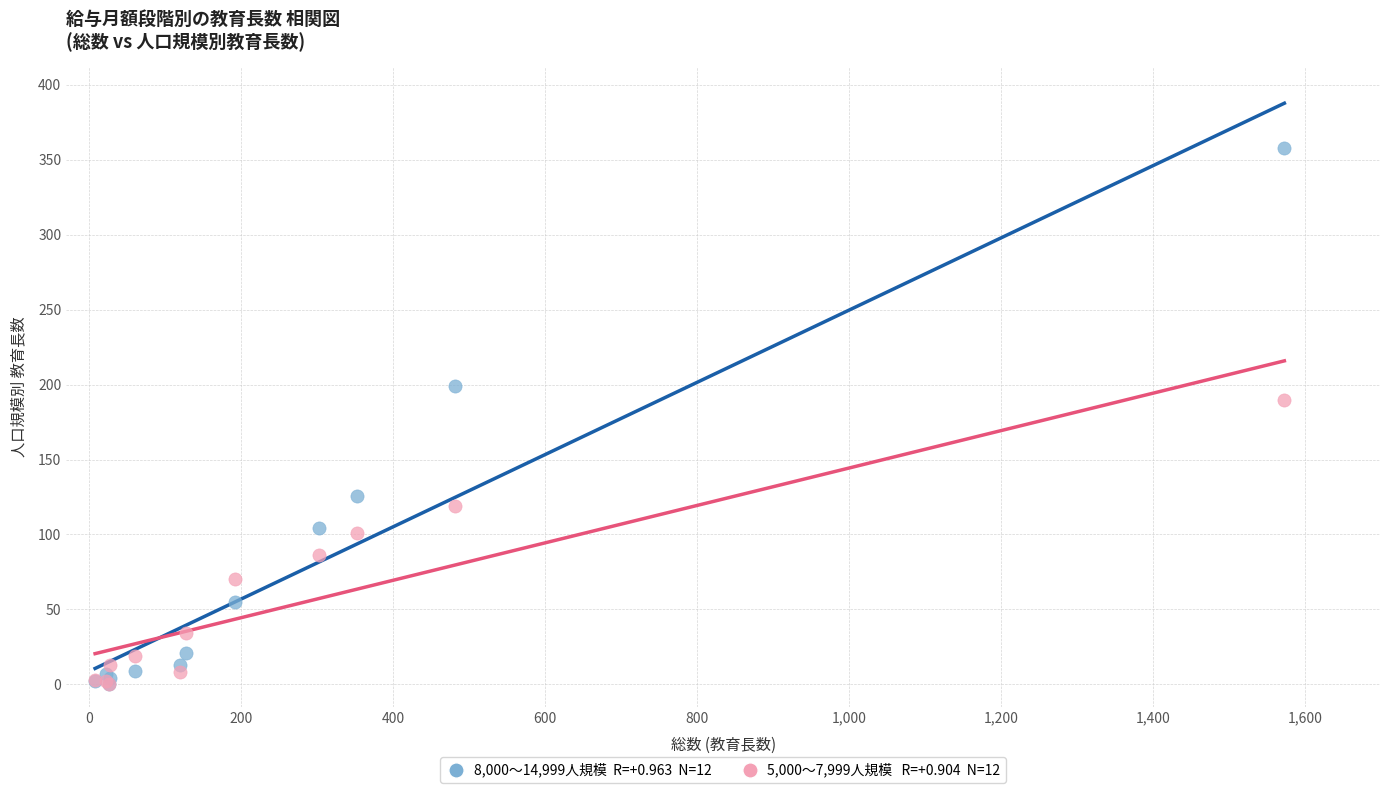

Across all series, what Y value is closest to 179?

190